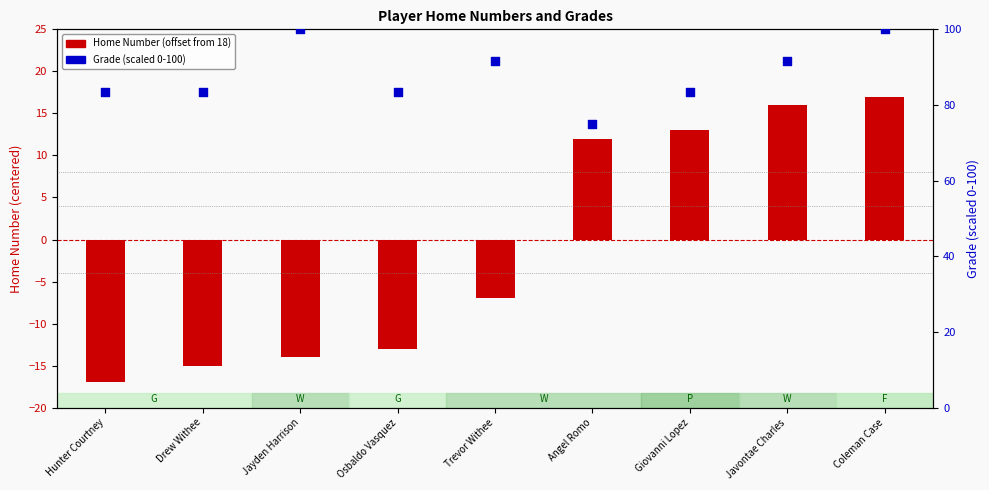

Is the value of Grade (percentile) at Trevor Withee greater than the value of Home Number (offset) at Drew Withee?

Yes